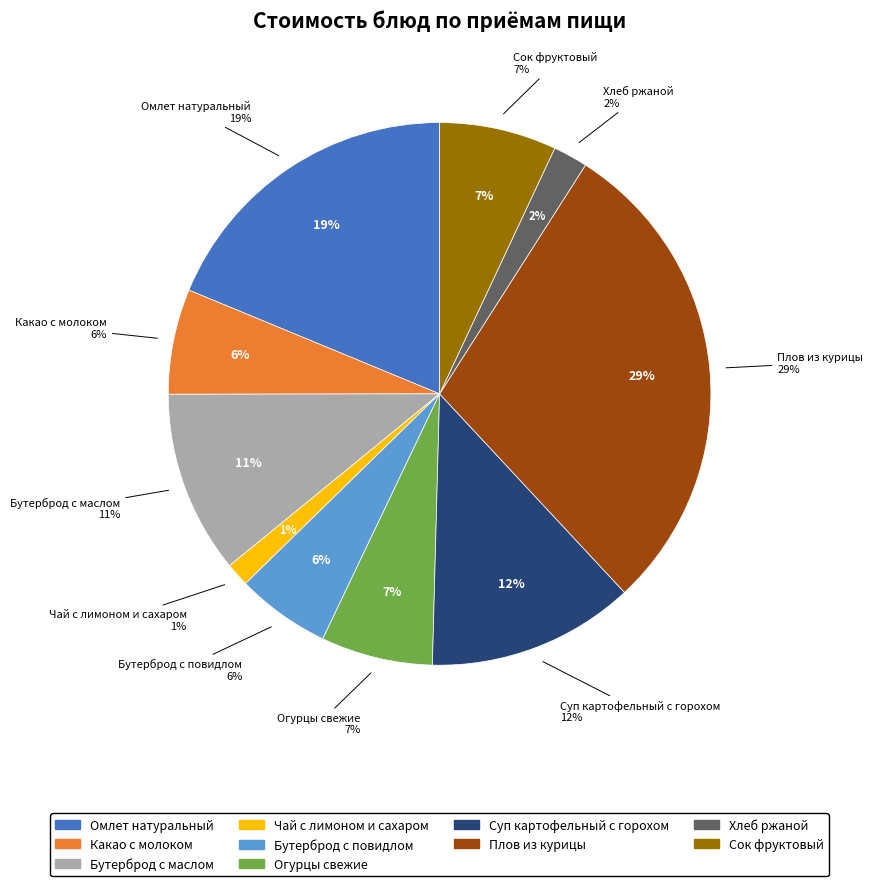

What is the total percentage of Огурцы свежие and Бутерброд с повидлом?

12.3%